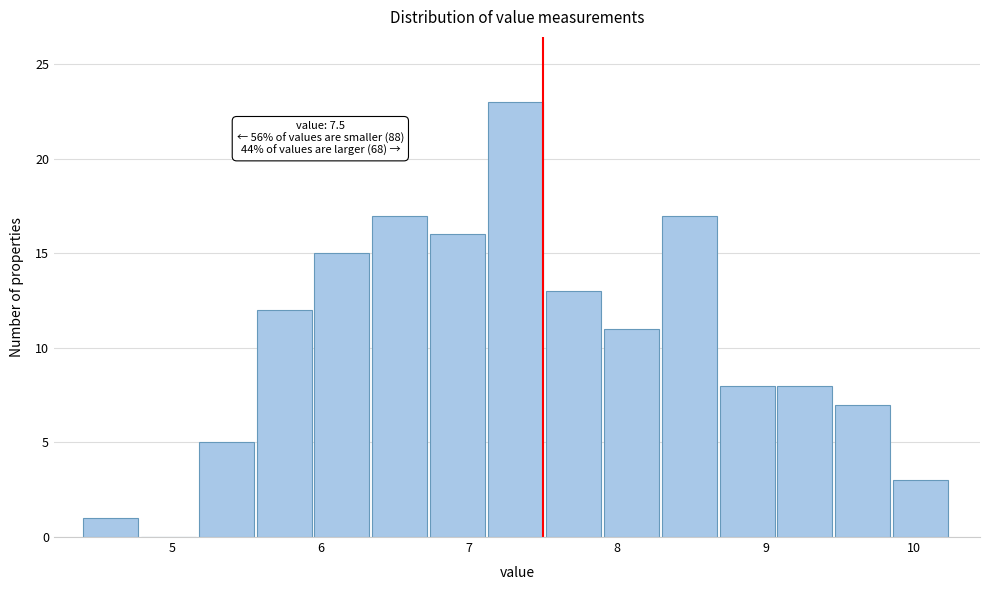

Around what value on the x-axis is the tallest bar? Give the approximate position of its centre, as read against the axis.

7.3